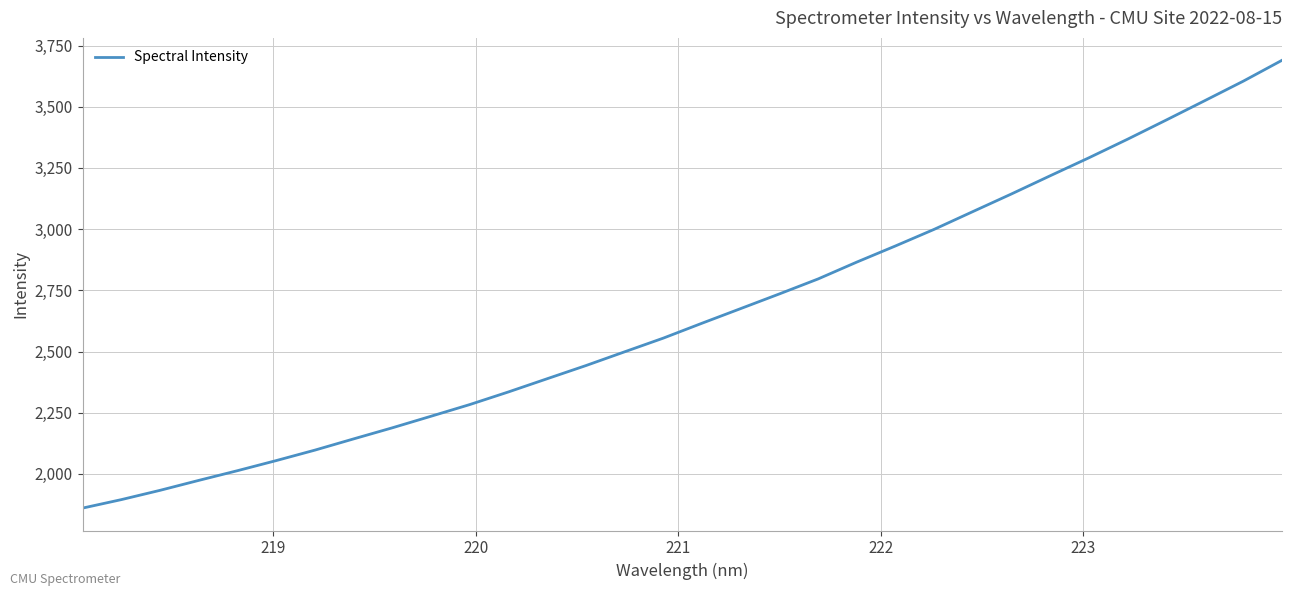

What is the smallest value displayed?

1860.3